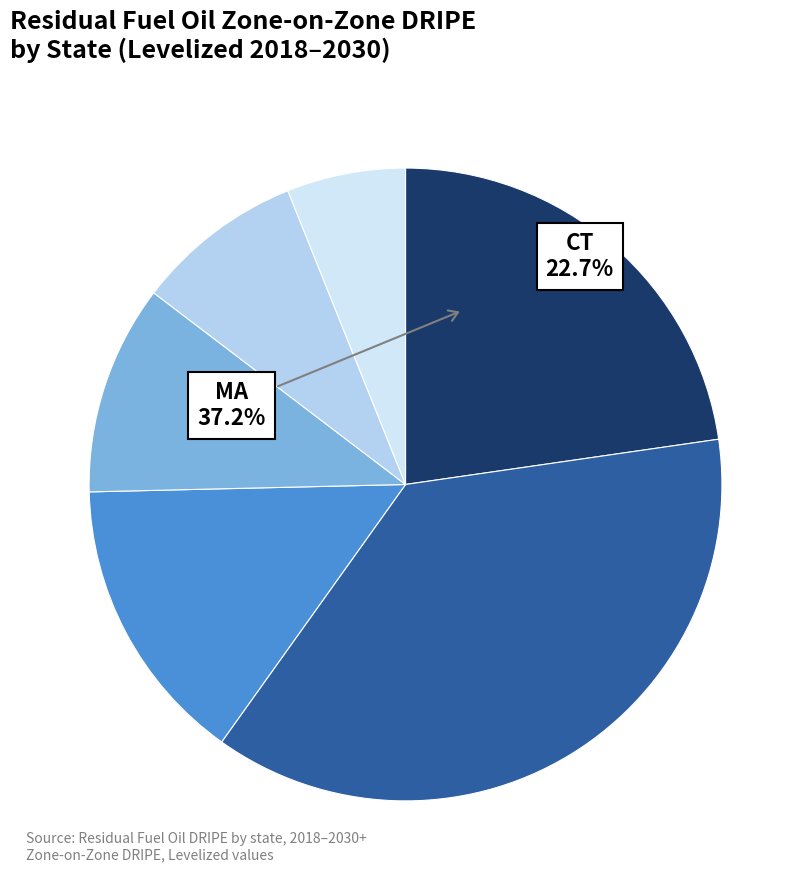

Rank the series by their maximum value, from lowest to highest.

VT, RI, NH, ME, CT, MA